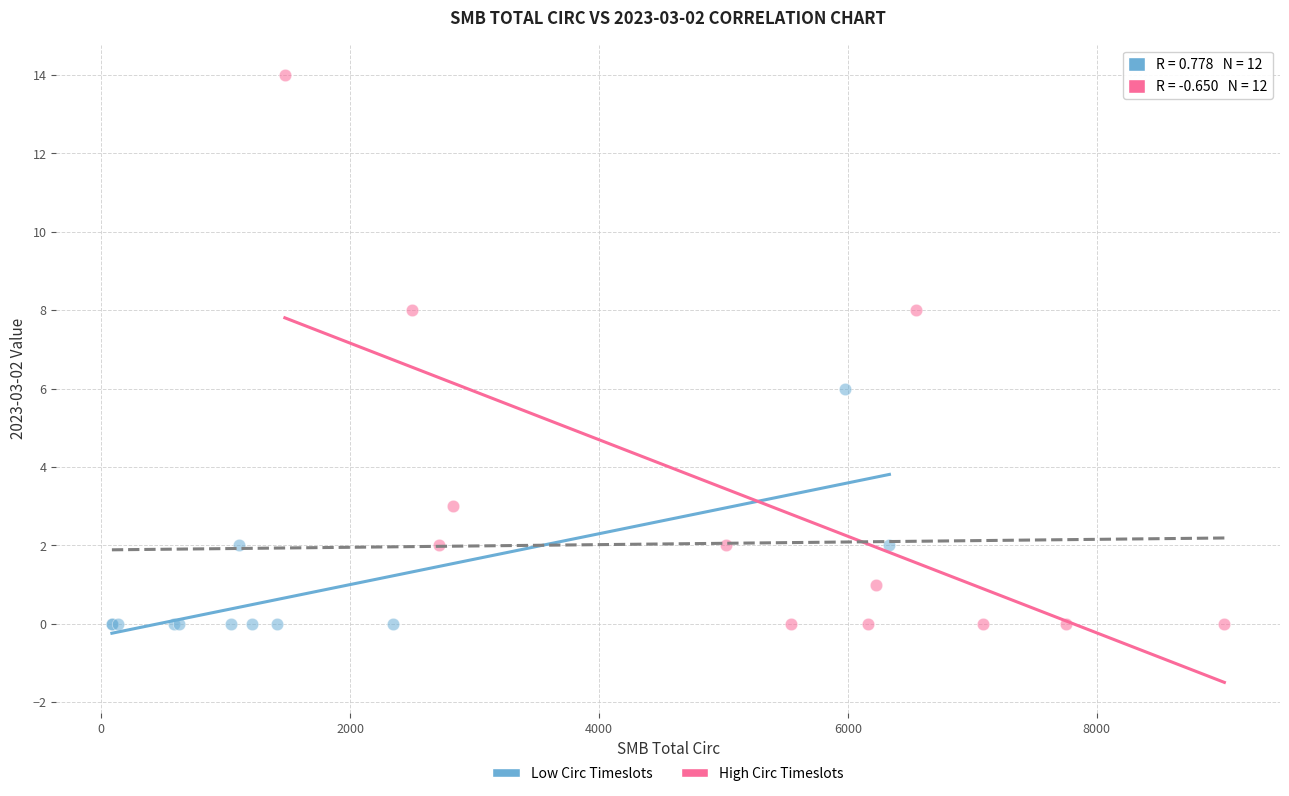

Which series has the widest spread of Y values?

High Circ Timeslots